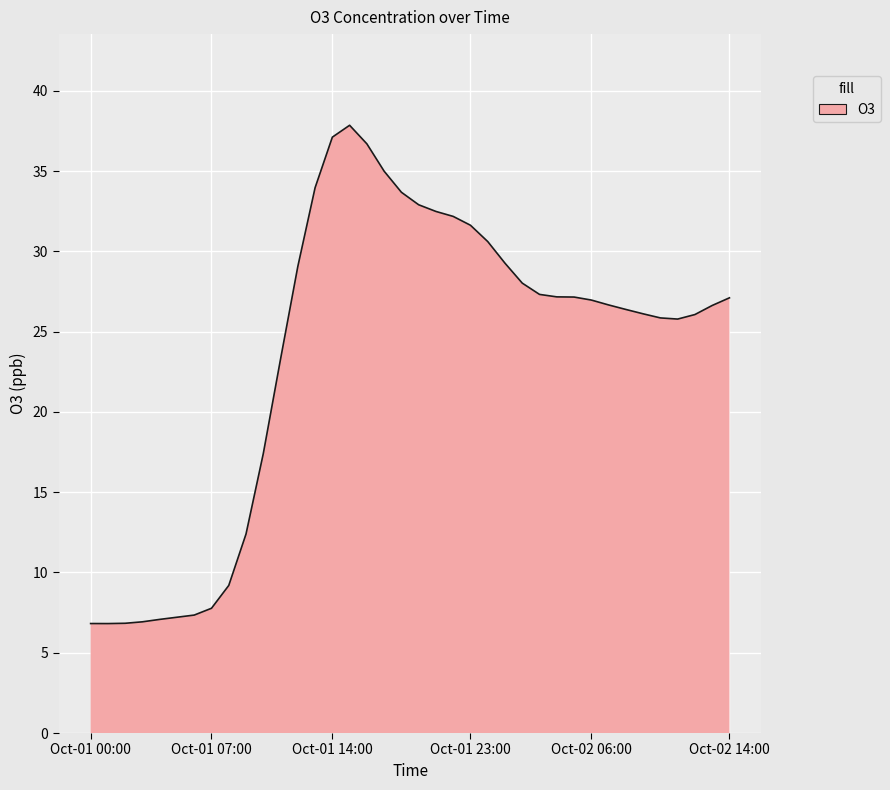

What is the greatest value displayed?

37.9